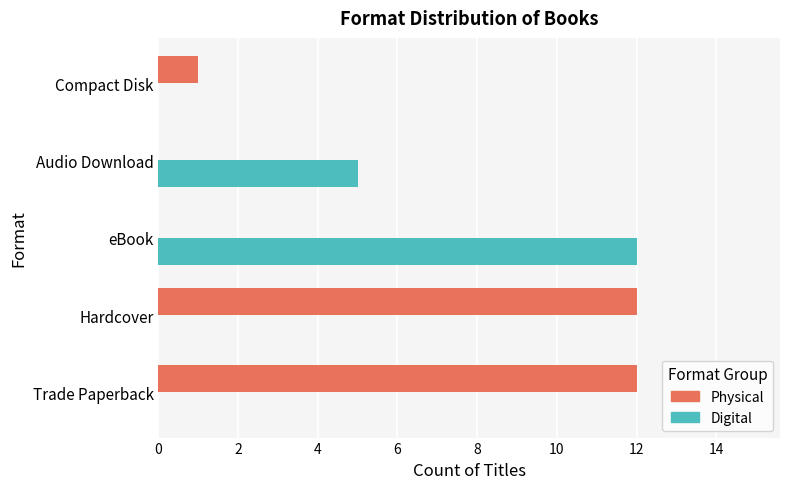

Is the value of Digital at Compact Disk greater than the value of Physical at Compact Disk?

No